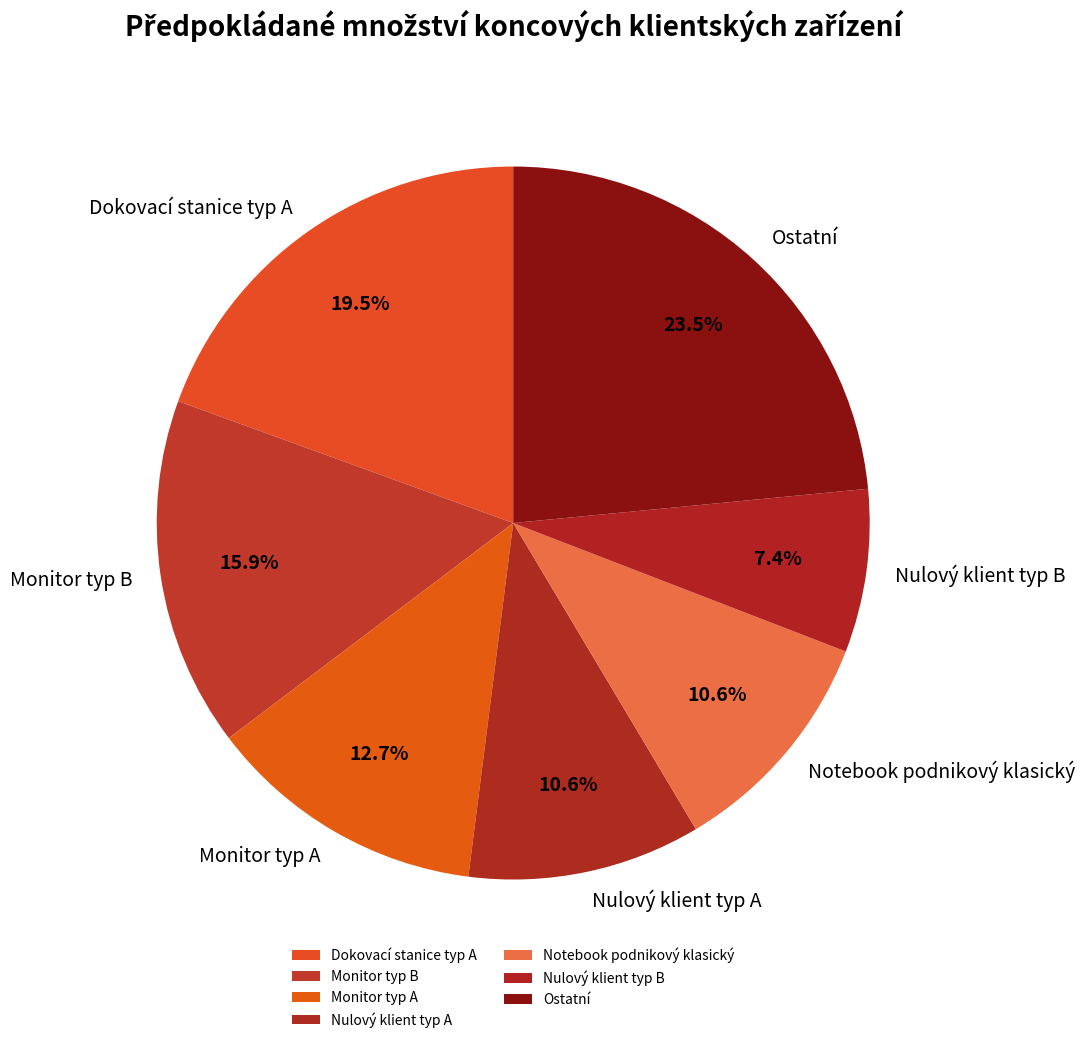

How many segments does this pie chart have?

7